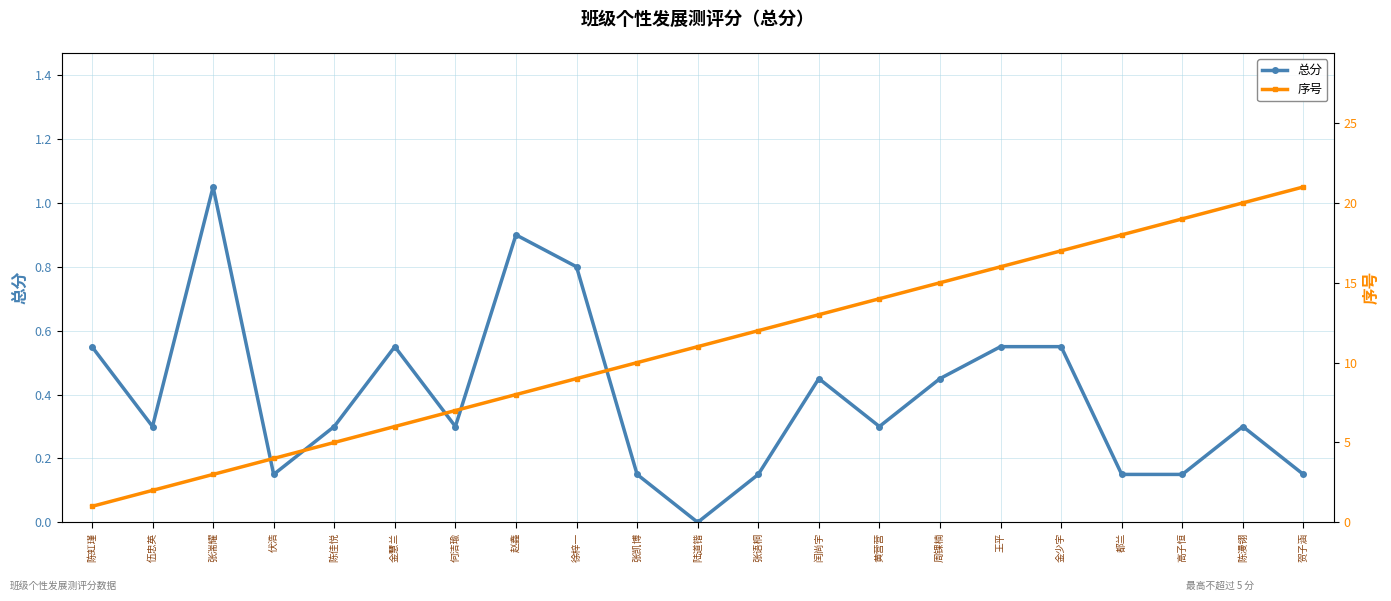

Which label corresponds to the smallest value in the chart?

陆道锴